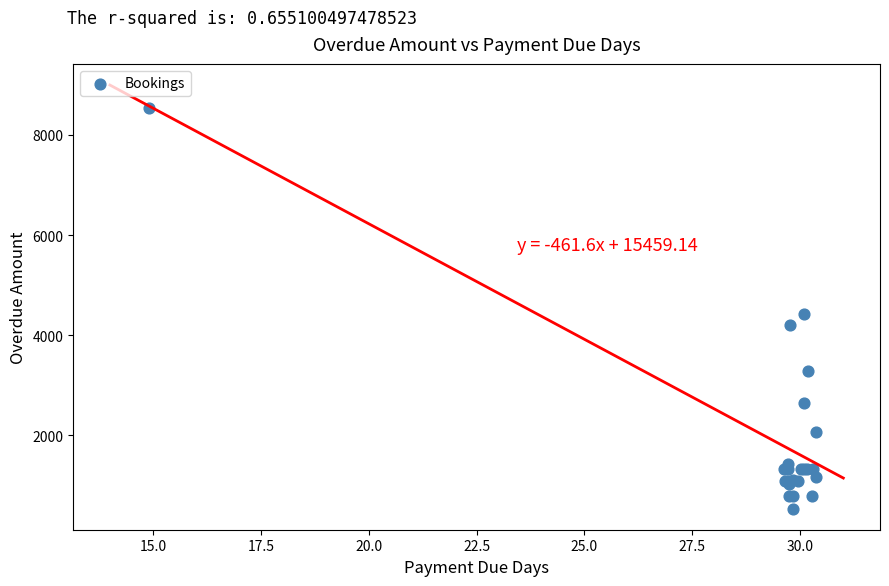

What Y value in the scatter plot is closest to 4537?

4429